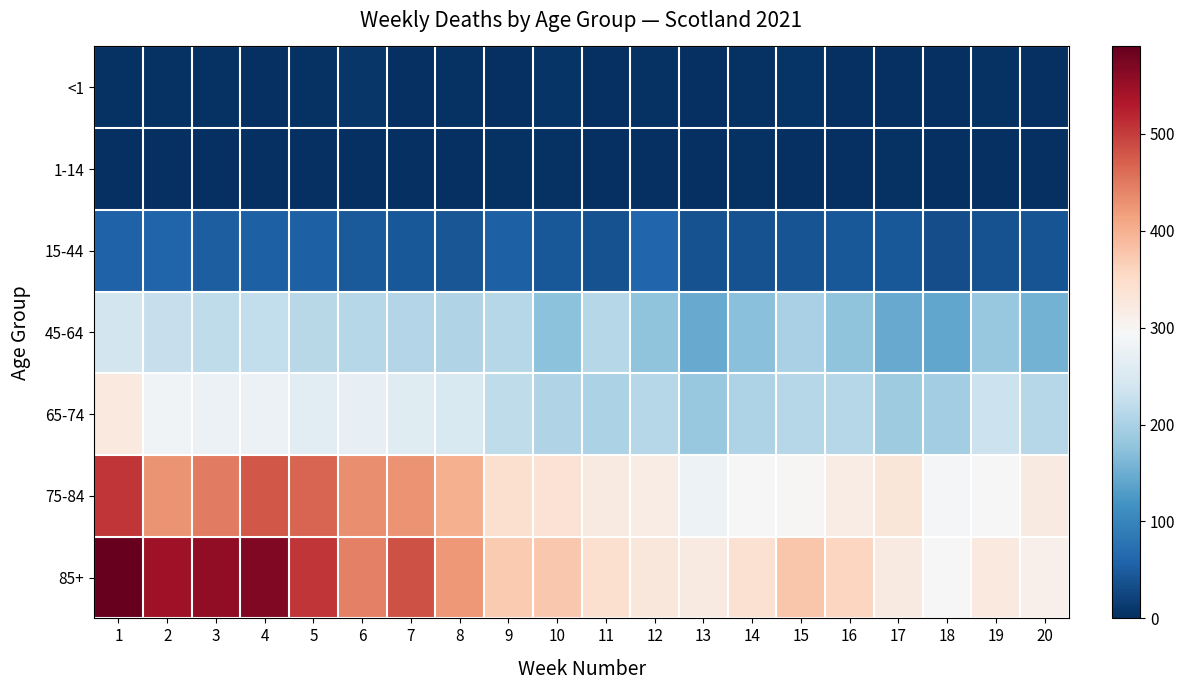

What is the maximum value shown in the chart?

590